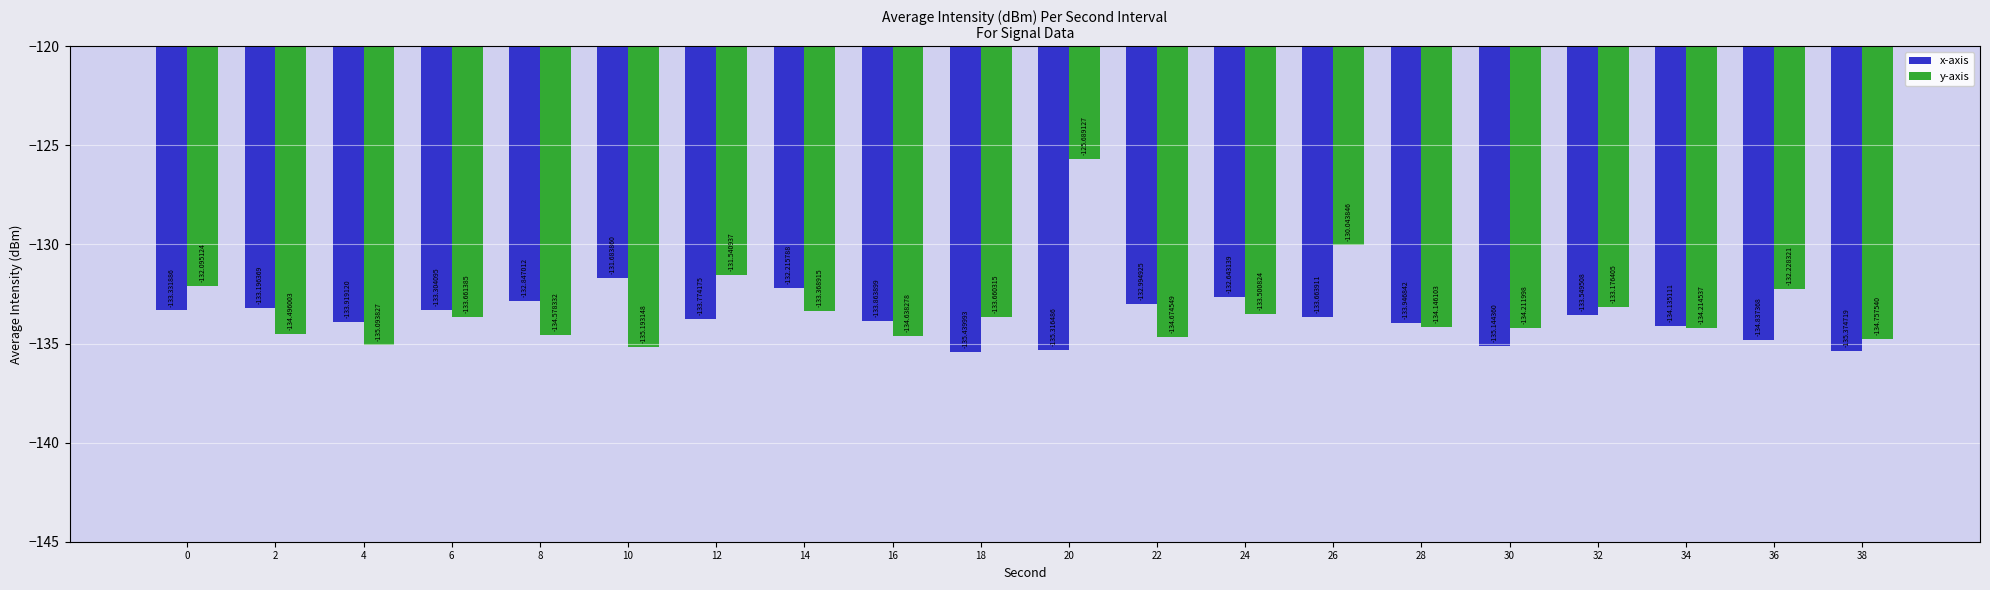

What is the spread (max minus min) of values at 10?

3.5